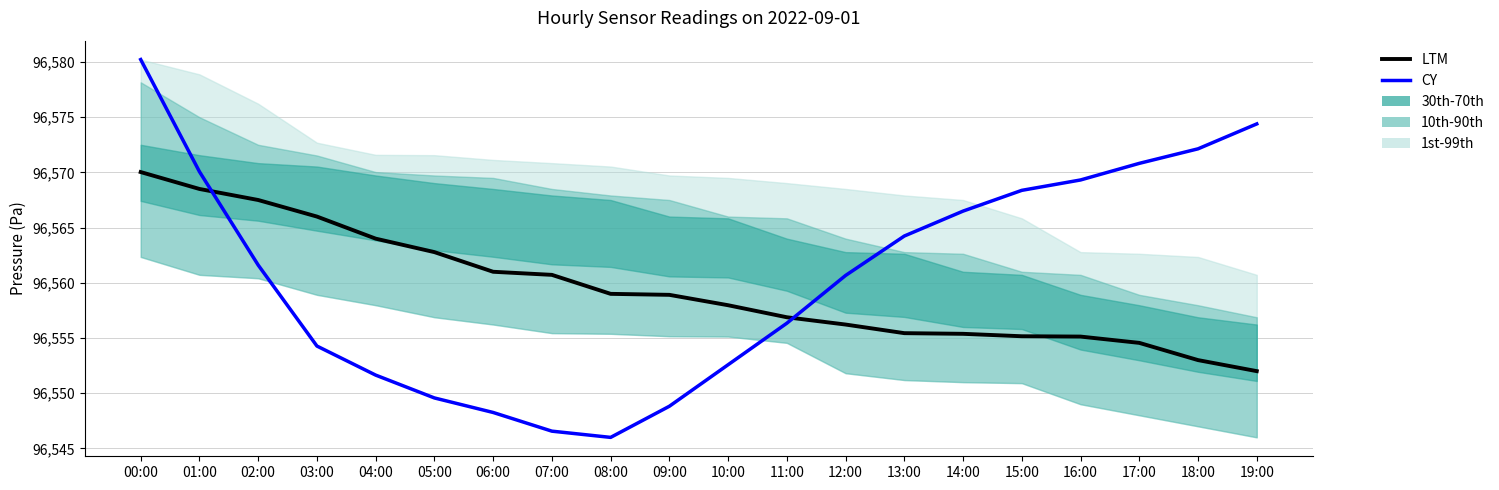

How many values in the LTM series exceed 96558?

10